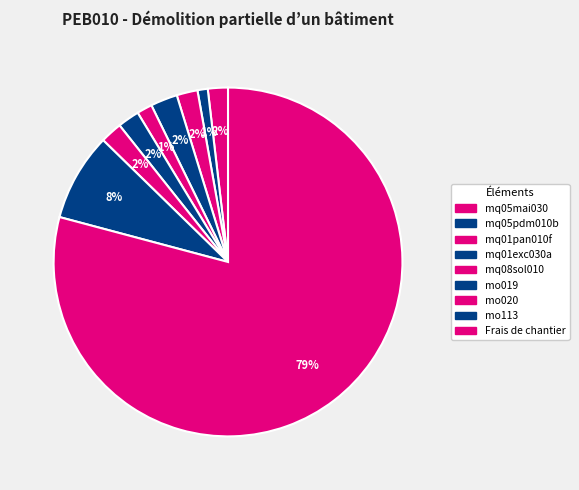

What is the smallest slice in the pie chart?

mq05pdm010b